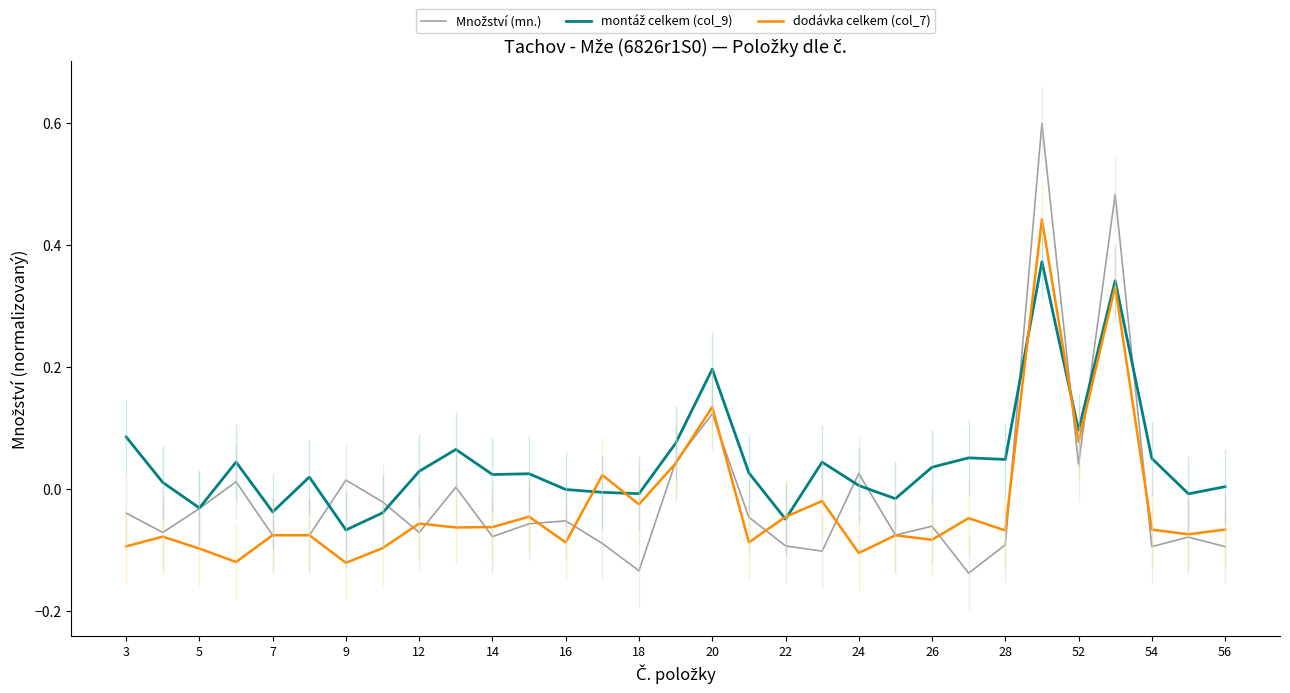

What is the greatest value displayed?

0.6